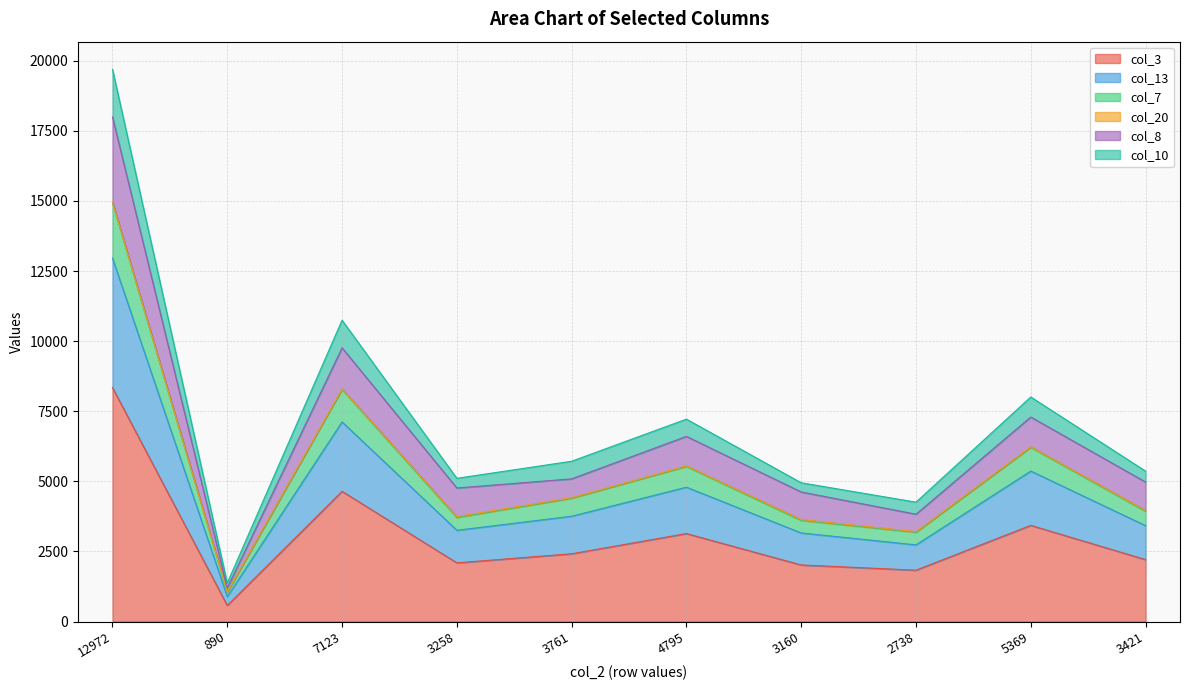

What is the label of the 2nd point from the right?

5369